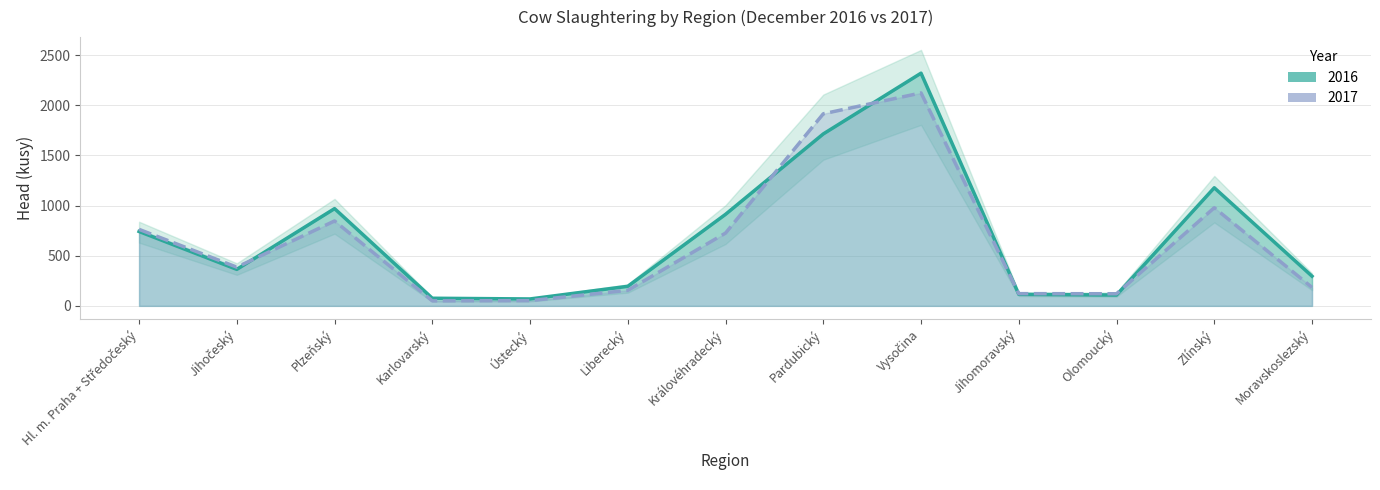

Between Plzeňský and Zlínský, which series saw the biggest shift?

2016